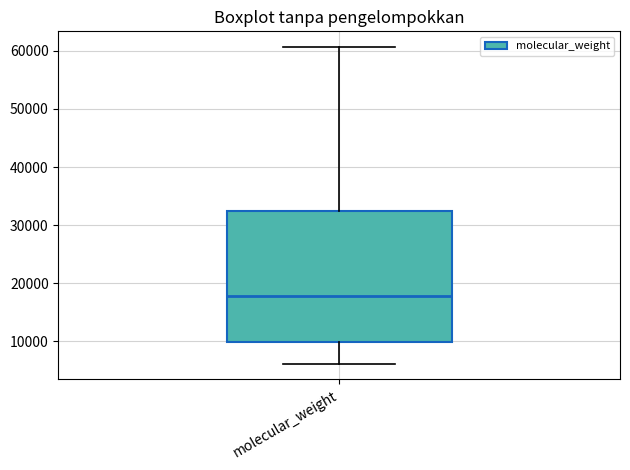

Transcribe this box plot: give where the median line is, the range the box spans, and where the two whiskers end, as read against the y-axis. The values are not printed on the chart, so give them approximately, as read against the axis.

median 18000, box 10000 to 32000, whiskers 6000 to 61000